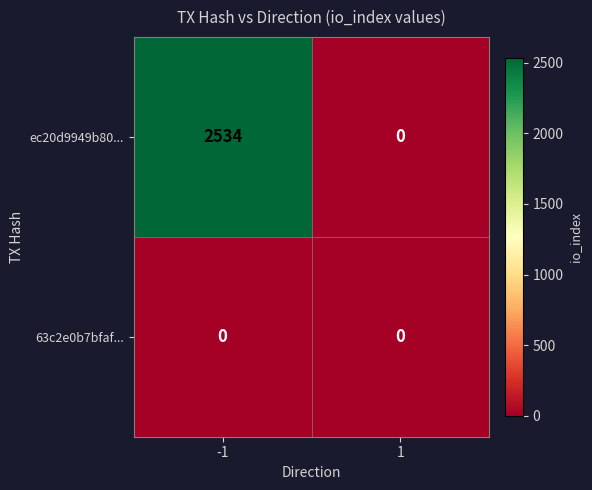

Reading left to right, transcribe all the data shown in this chart.

ec20d9949b80...: -1=2534	1=0
63c2e0b7bfaf...: -1=0	1=0